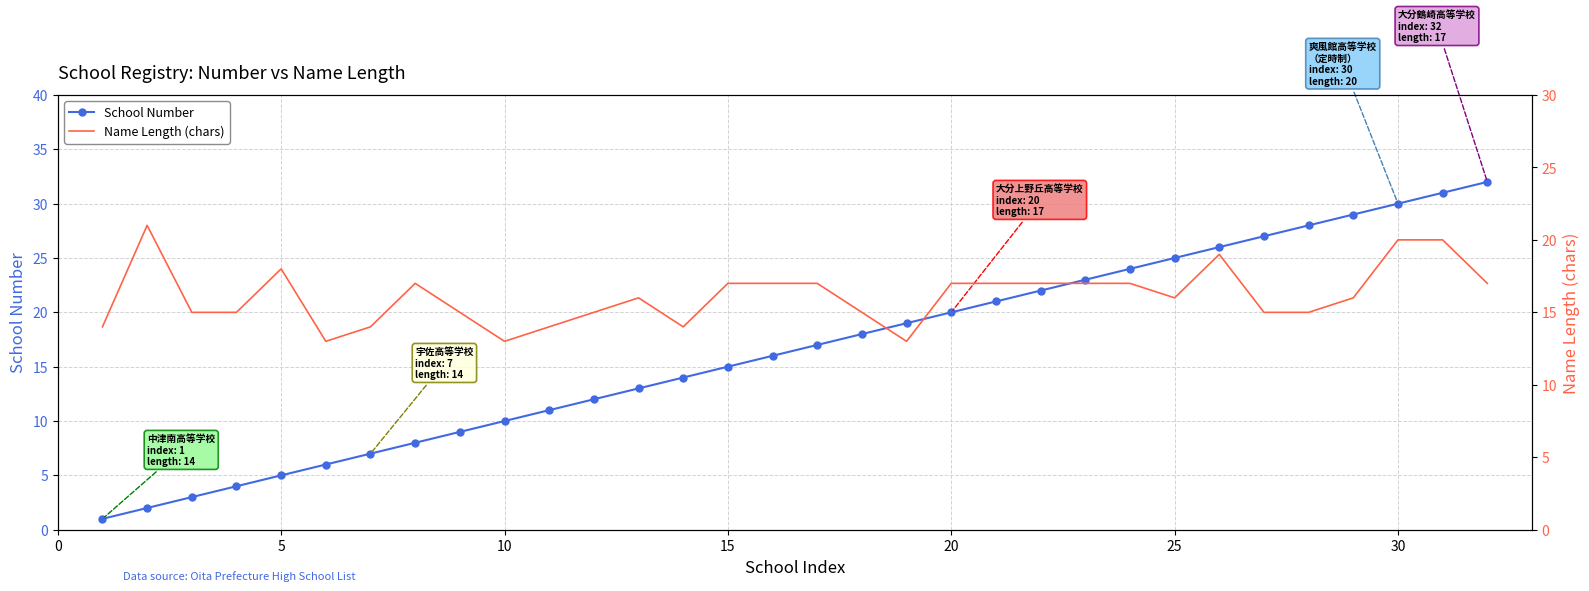

List the series in order of their overall mean, highest first.

School Number, Name Length (chars)